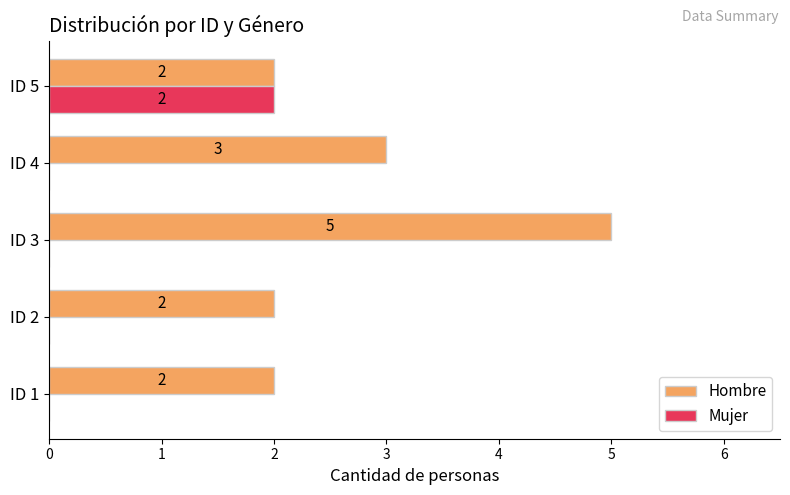

Is the value of Hombre at ID 5 greater than the value of Mujer at ID 2?

Yes